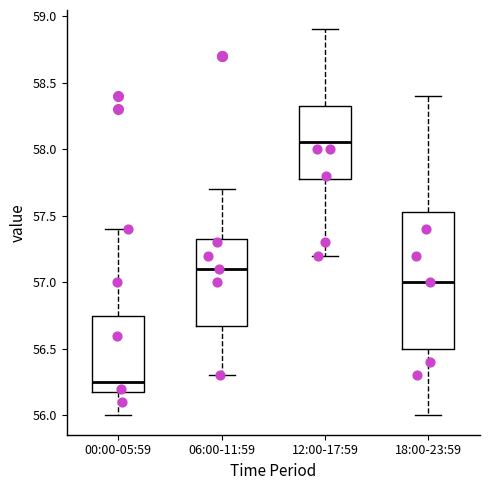

Reading left to right, read every box against the y-axis: the position of its median line, the range the box covers, and the ends of its whiskers. The values are not printed on the chart, so give them approximately, as read against the axis.

00:00-05:59: median 56.25, box 56.20 to 56.75, whiskers 56.00 to 57.40
06:00-11:59: median 57.10, box 56.70 to 57.35, whiskers 56.30 to 57.70
12:00-17:59: median 58.05, box 57.80 to 58.35, whiskers 57.20 to 58.90
18:00-23:59: median 57.00, box 56.50 to 57.55, whiskers 56.00 to 58.40